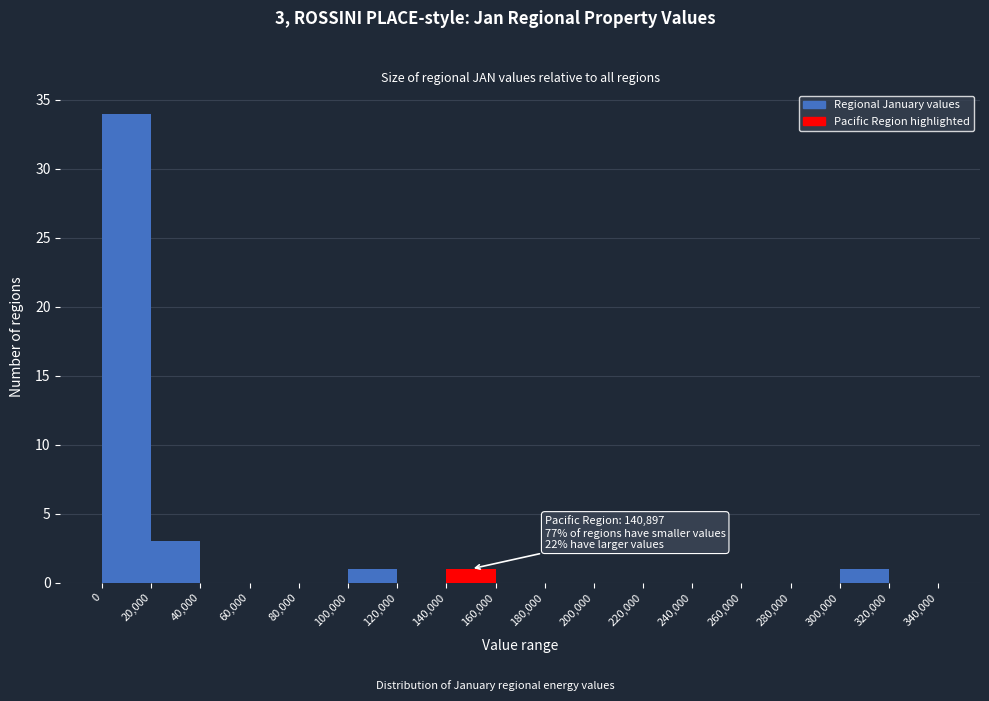

Which range on the x-axis has the tallest bar?

0 to 20,000